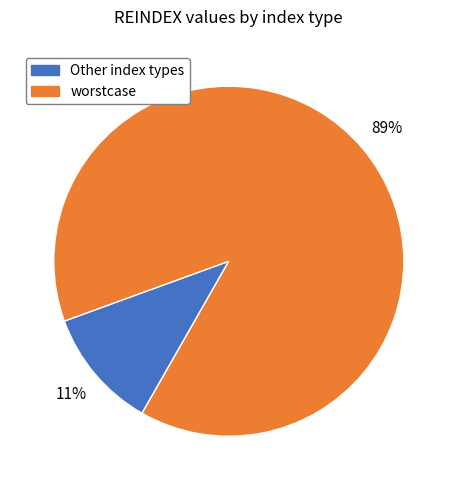

True or false: worstcase accounts for 89% of the total.

True